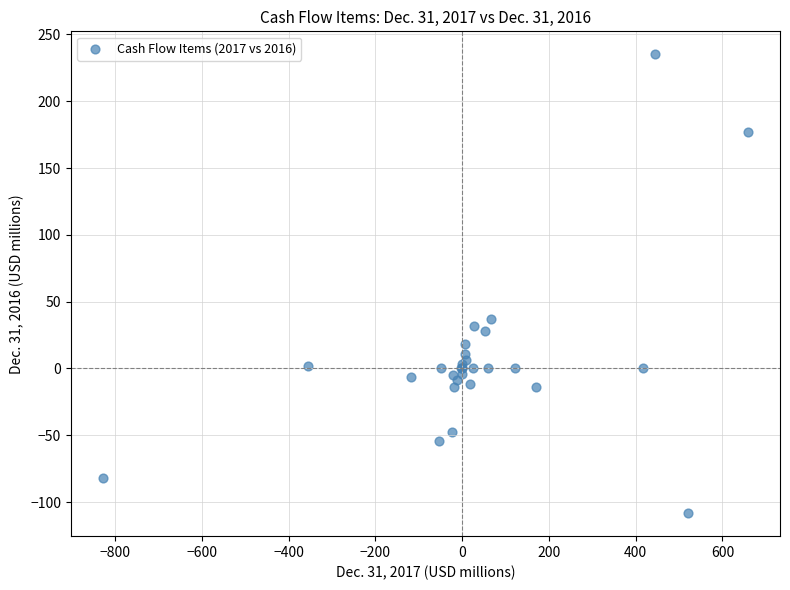

What Y value in the scatter plot is closest to 63?

37.3